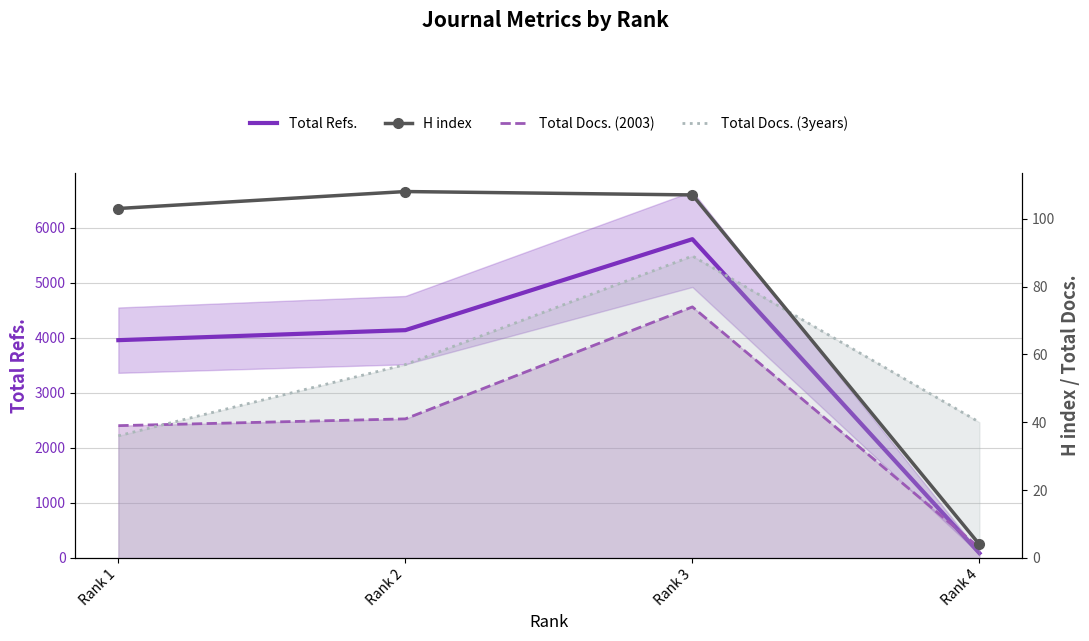

True or false: H index and Total Docs. (2003) intersect in this chart.

False